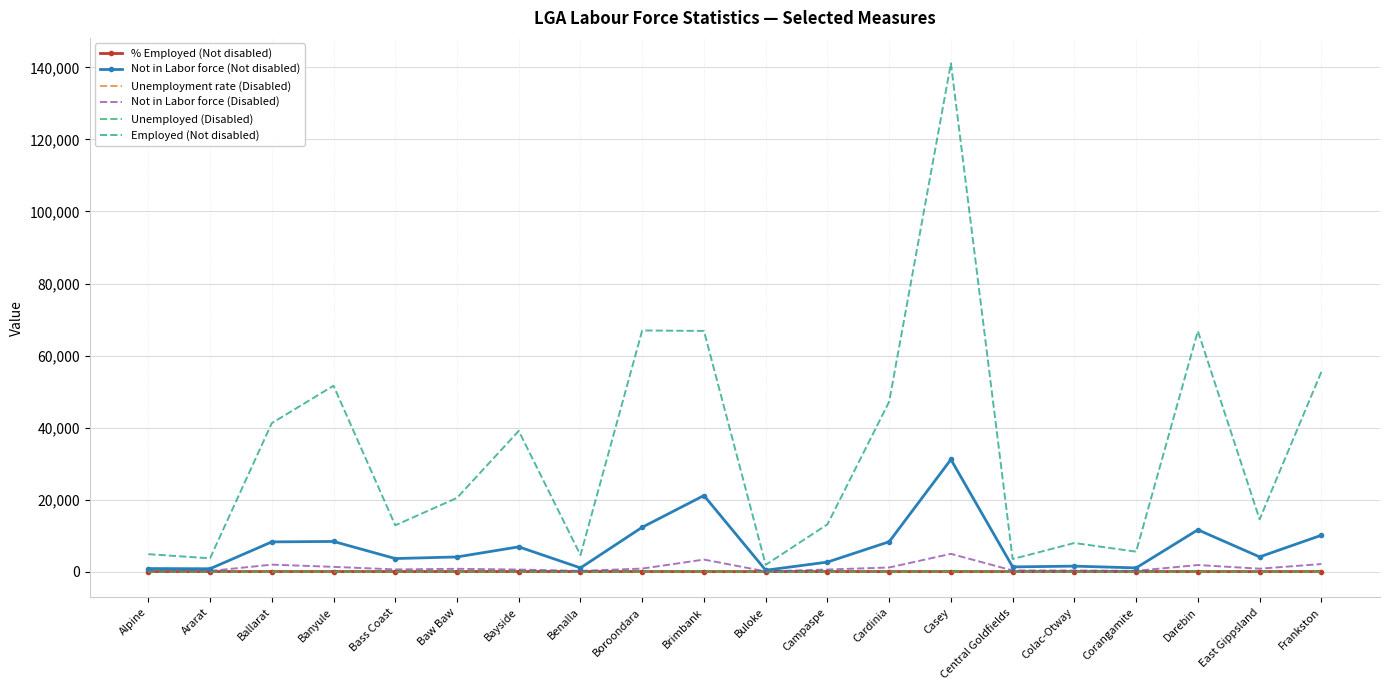

Which series has the widest spread of values?

Employed (Not disabled)